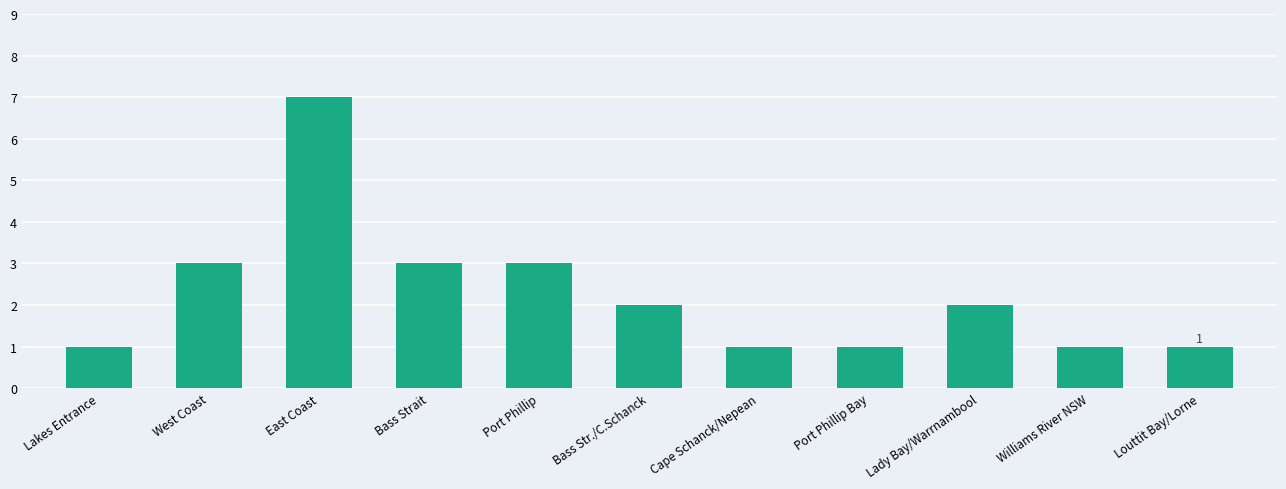

Reading right to left, what are all the values shown in this chart?

Louttit Bay/Lorne=1	Williams River NSW=1	Lady Bay/Warrnambool=2	Port Phillip Bay=1	Cape Schanck/Nepean=1	Bass Str./C.Schanck=2	Port Phillip=3	Bass Strait=3	East Coast=7	West Coast=3	Lakes Entrance=1